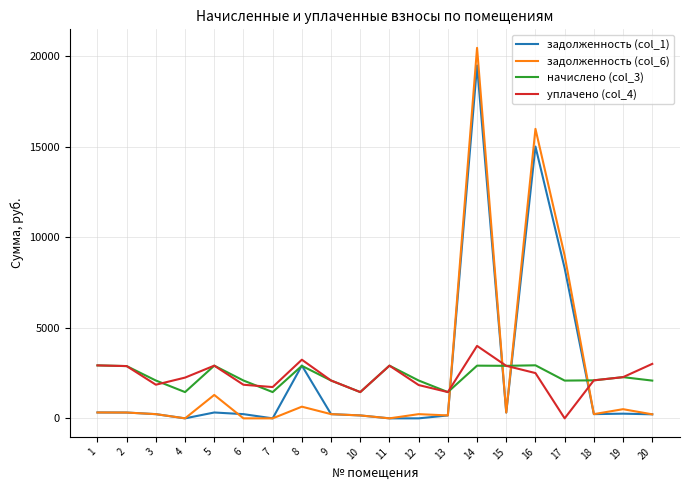

List the series in order of their peak value, highest first.

задолженность (col_6), задолженность (col_1), уплачено (col_4), начислено (col_3)